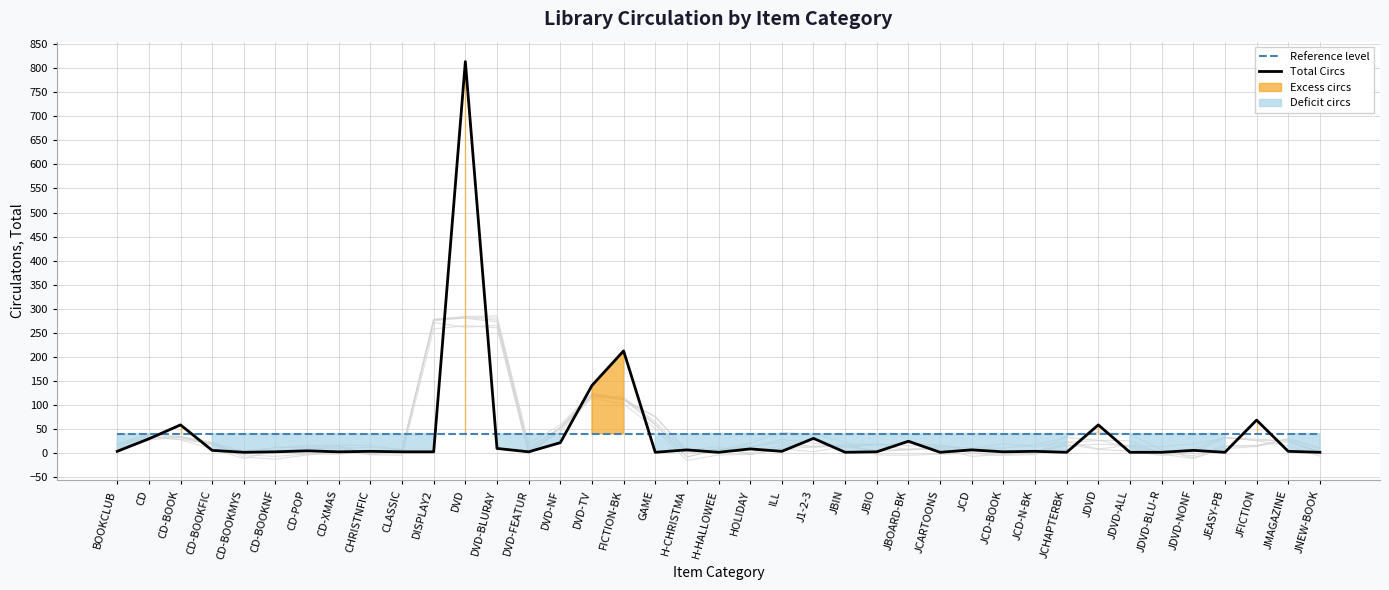

Where do Total Circs and Reference level first cross each other?

CD and CD-BOOK